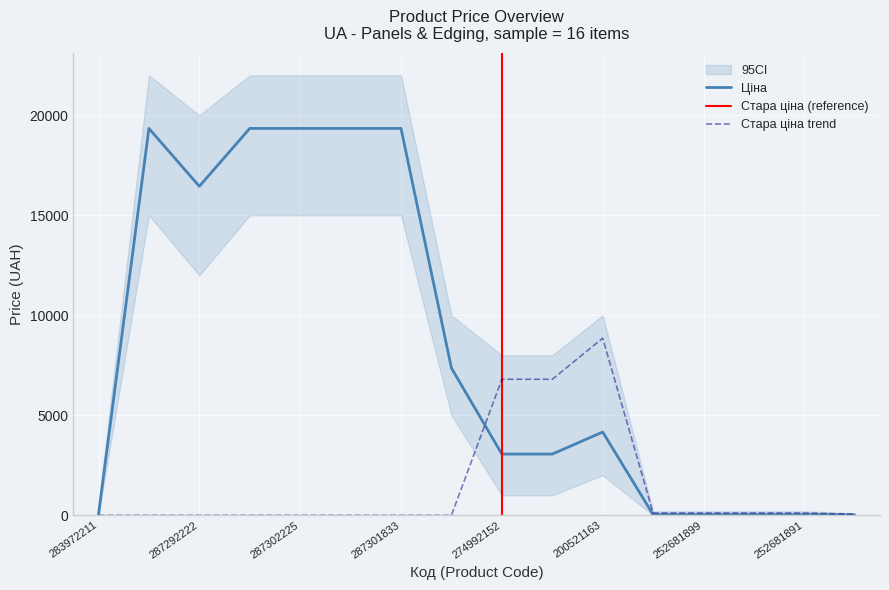

Which category has the highest value in the Стара ціна series?

200521163